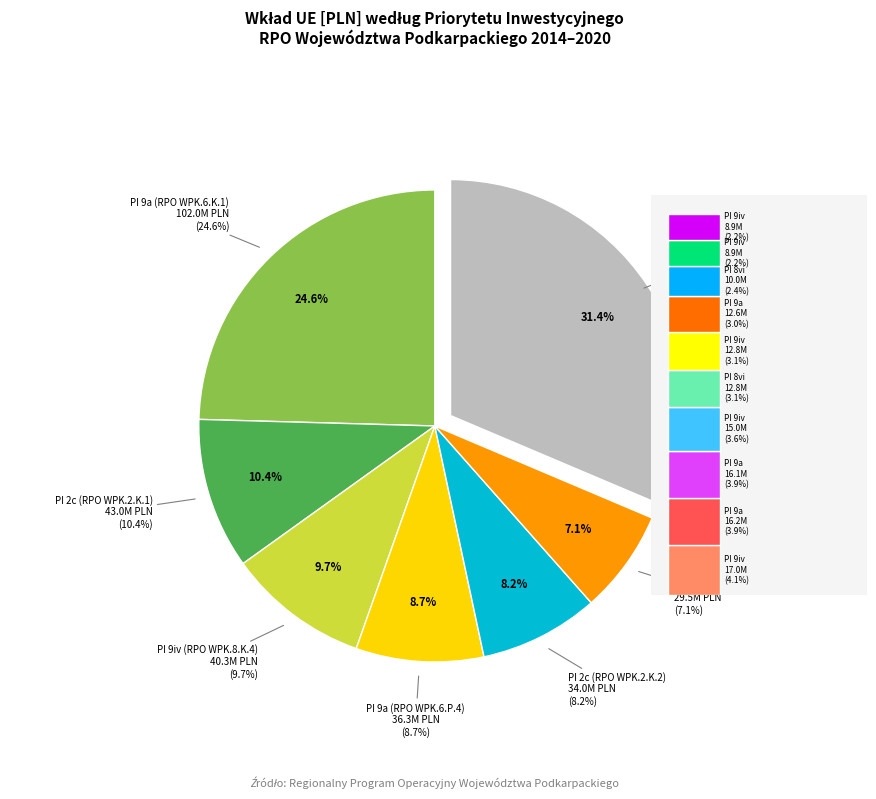

Is there any slice that represents more than half of the pie?

No